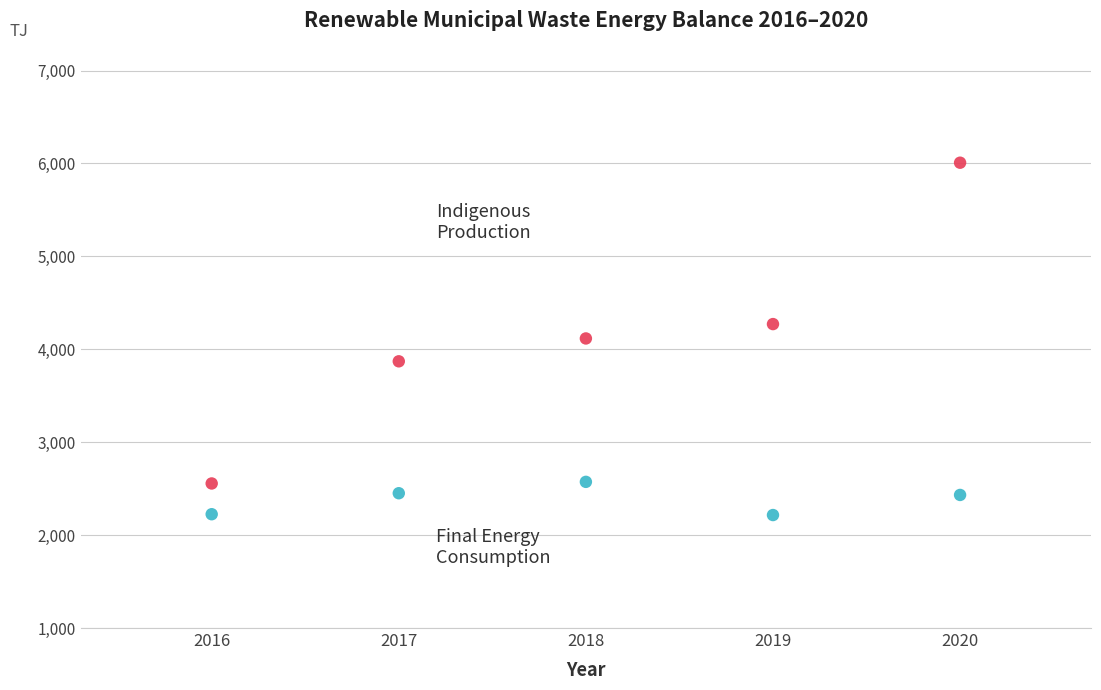

Across all data points, what is the range of Y values (max minus min)?

3792.3